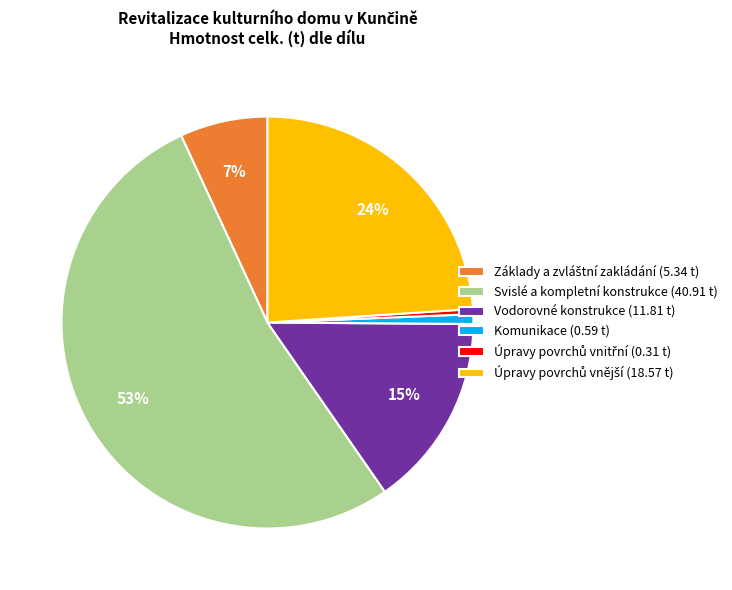

To the nearest percent, what is the average slice percentage?

17%